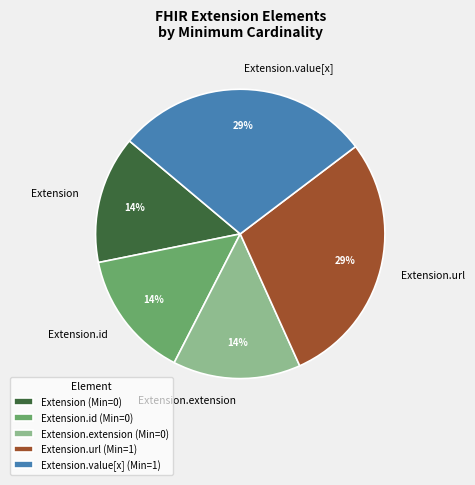

True or false: Extension.id accounts for 1% of the total.

False